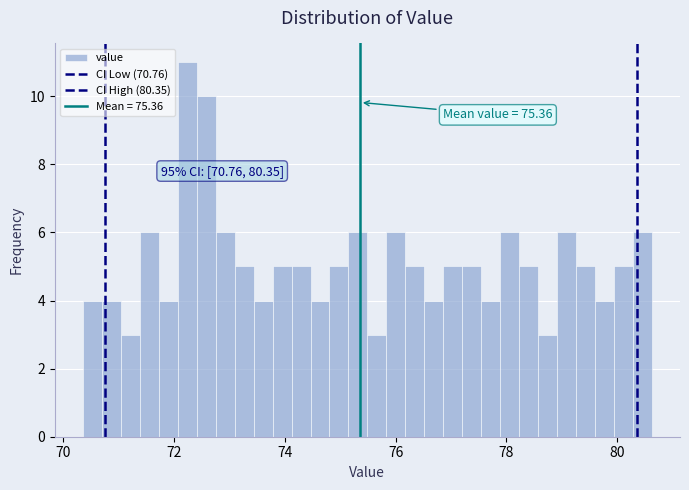

Read against the x-axis, roughly where is the centre of the tallest bar?

72.2